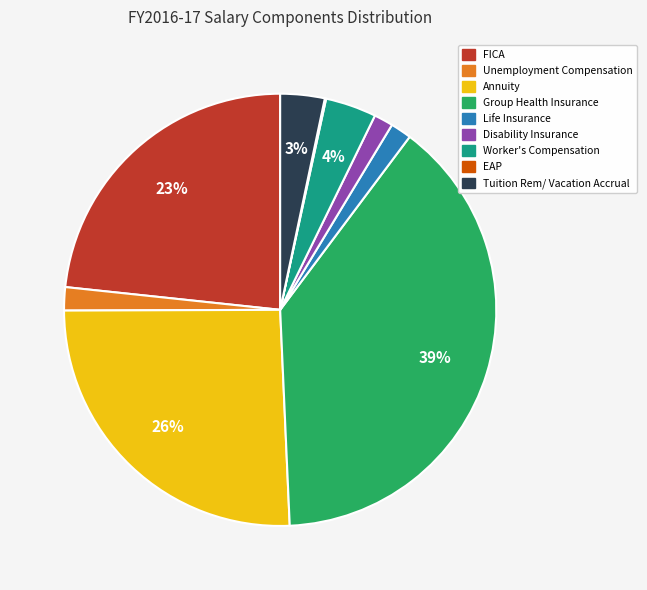

To the nearest percent, what percentage of the pie is FICA?

23%